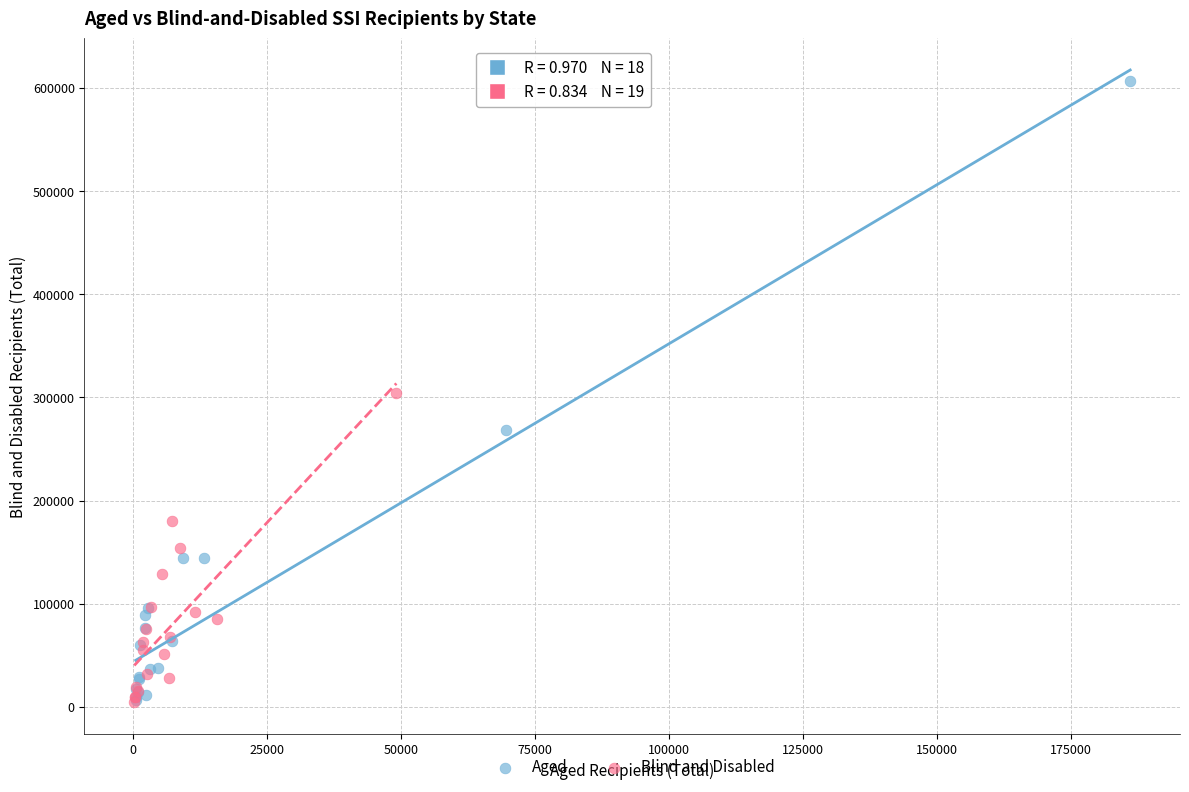

Which series contains the highest Y value?

Aged